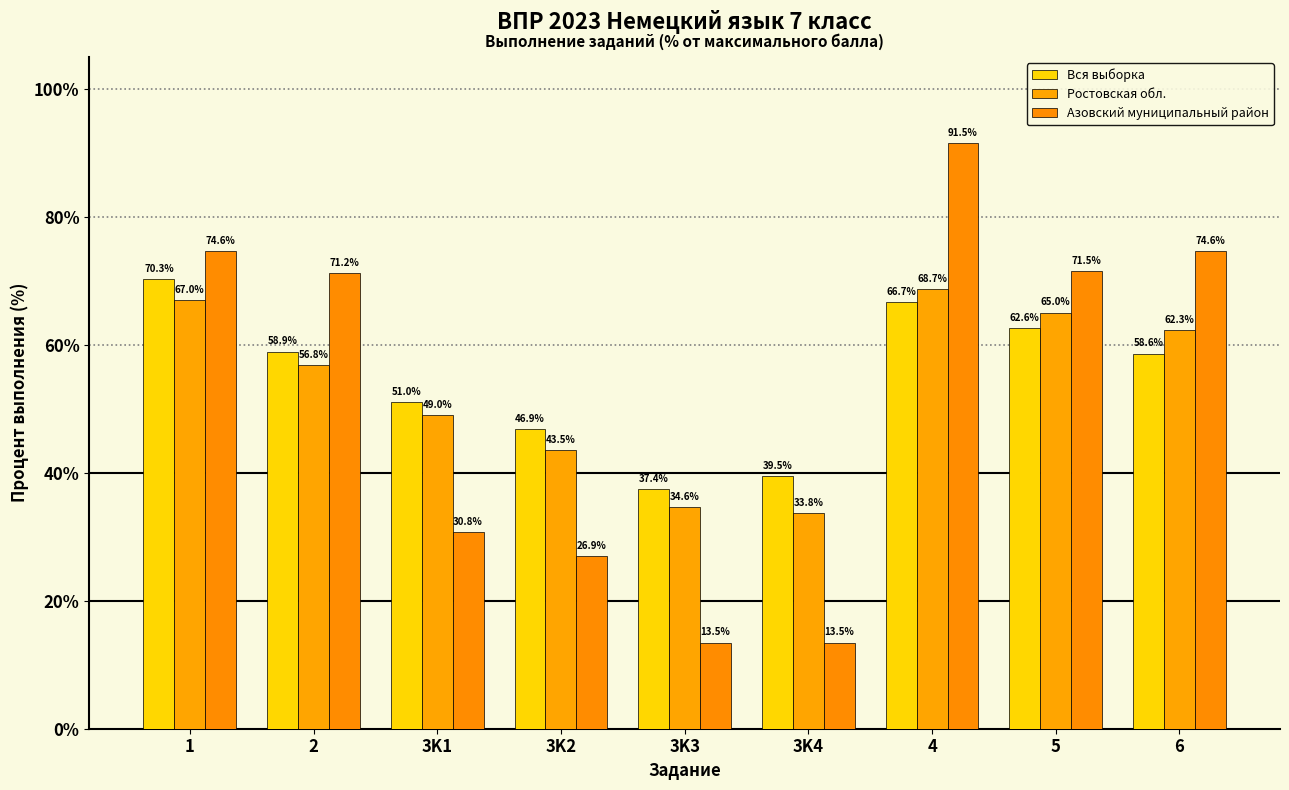

True or false: Ростовская обл. has a value of 43.5 at 3K2.

True